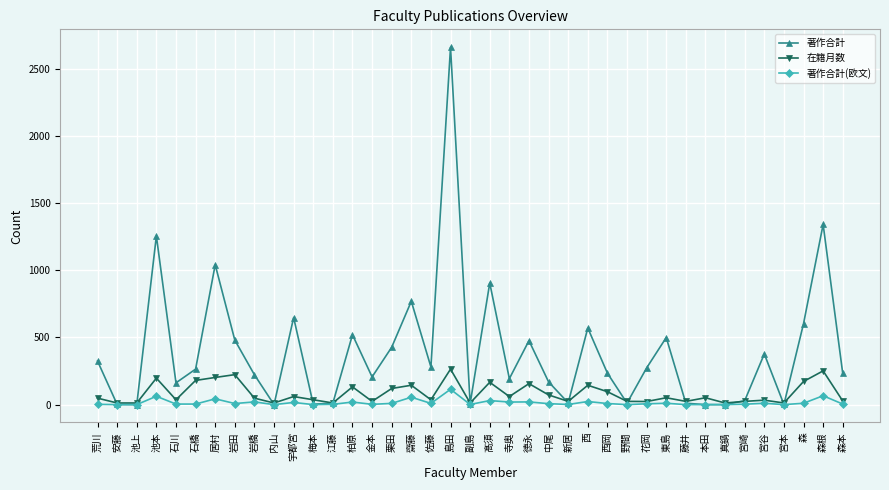

Which series has the largest total across all categories?

著作合計